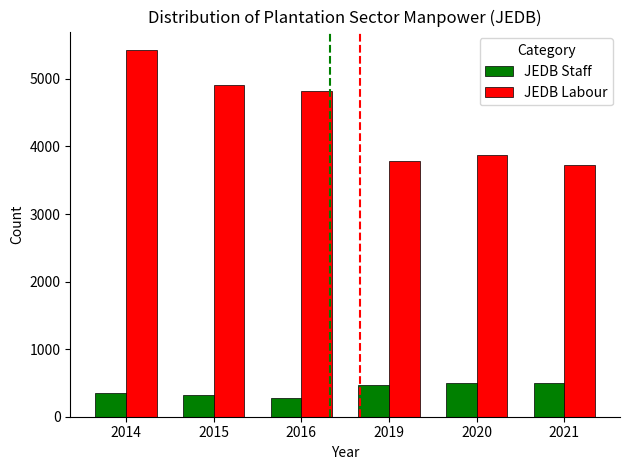

Rank the series by their maximum value, from highest to lowest.

JEDB Labour, JEDB Staff